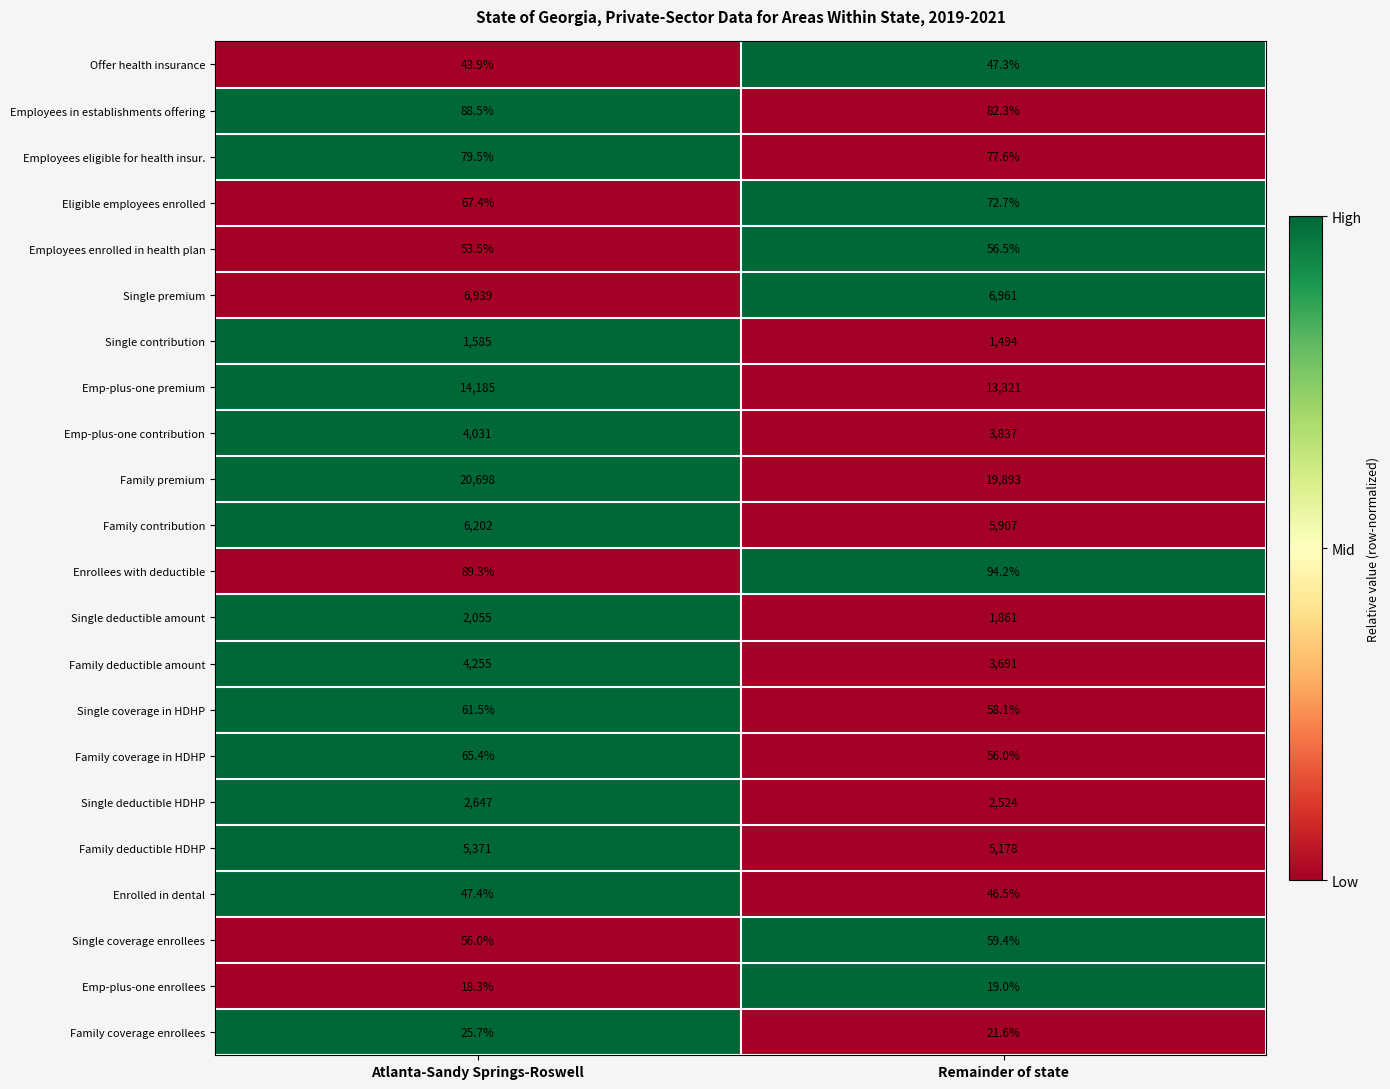

Which series changed the most between Atlanta-Sandy Springs-Roswell and Remainder of state?

Emp-plus-one premium